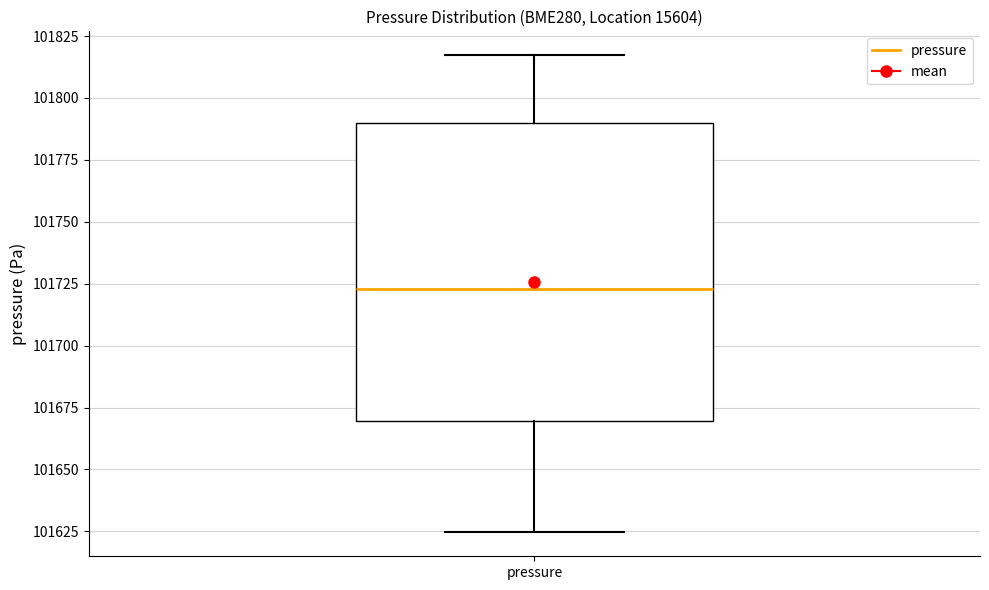

Read this box plot against the y-axis: the position of the median line, the range covered by the box, and the ends of both whiskers. The values are not printed on the chart, so give them approximately, as read against the axis.

median 101725, box 101670 to 101790, whiskers 101625 to 101815